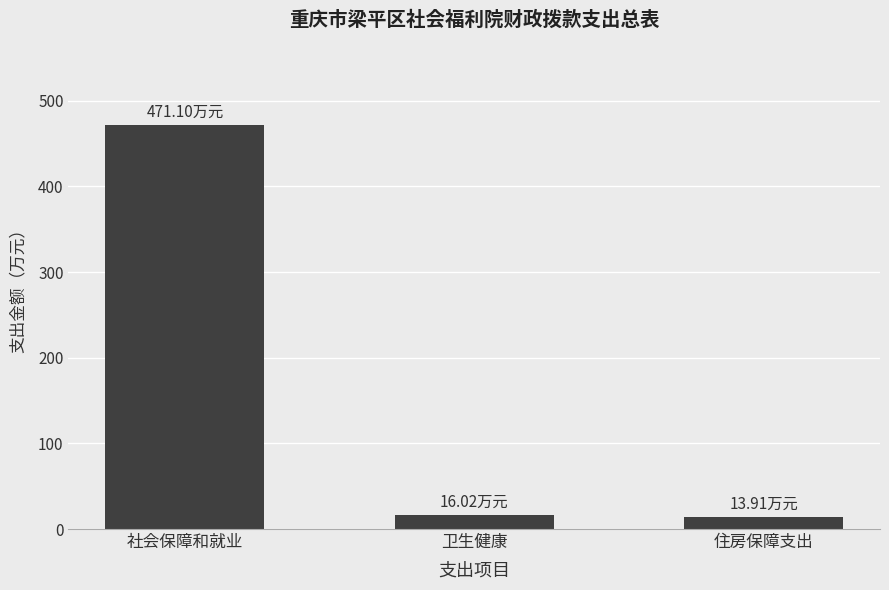

What is the label of the 1st bar from the right?

住房保障支出